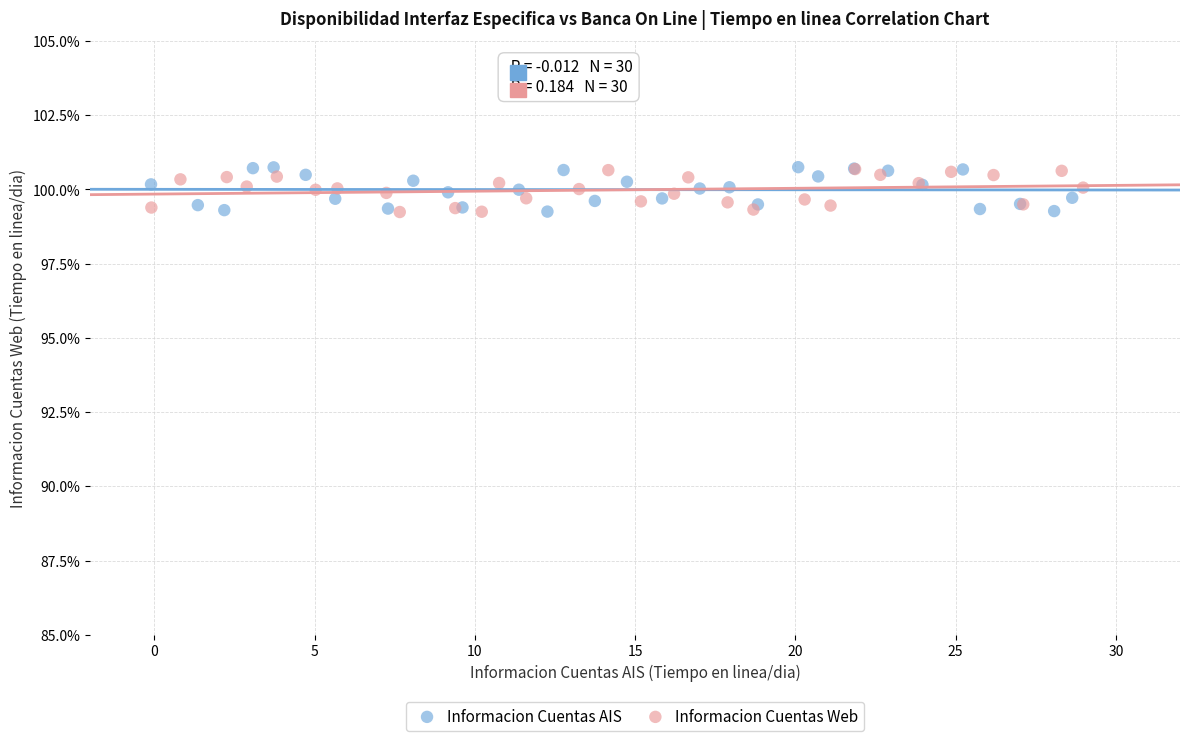

Which series has the largest Y range (max minus min)?

Informacion Cuentas AIS